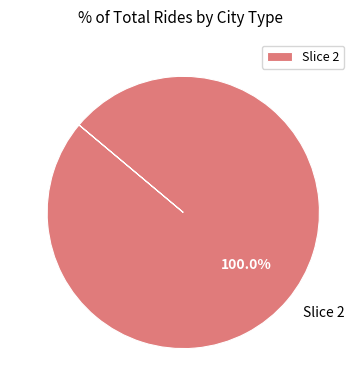

Is there any slice that represents more than half of the pie?

Yes